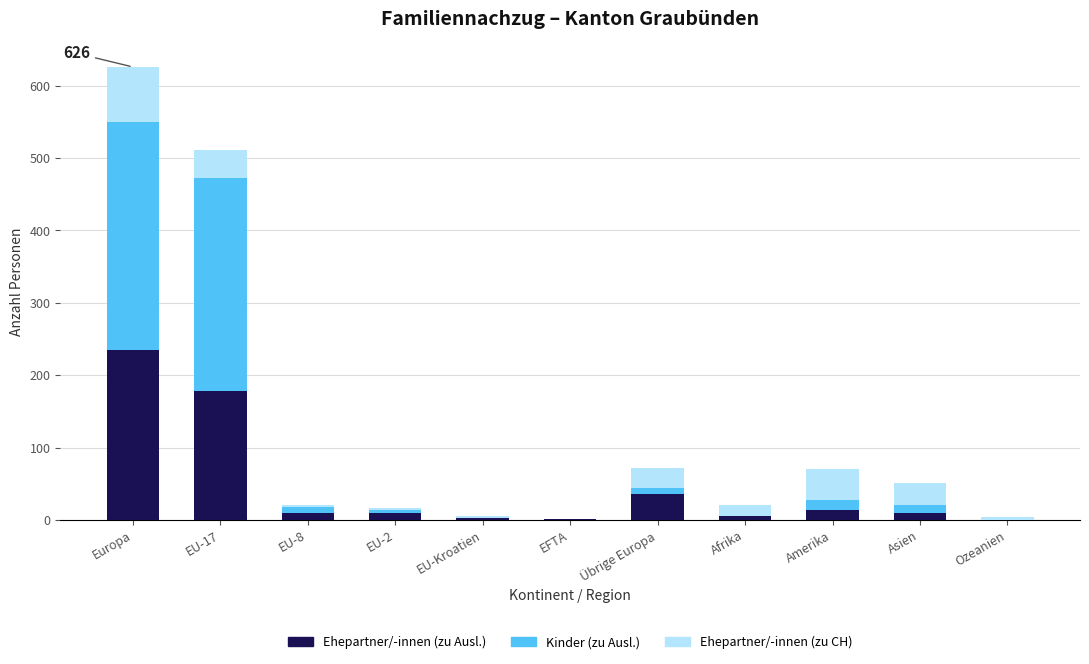

At which category is the sum across all series the highest?

Europa